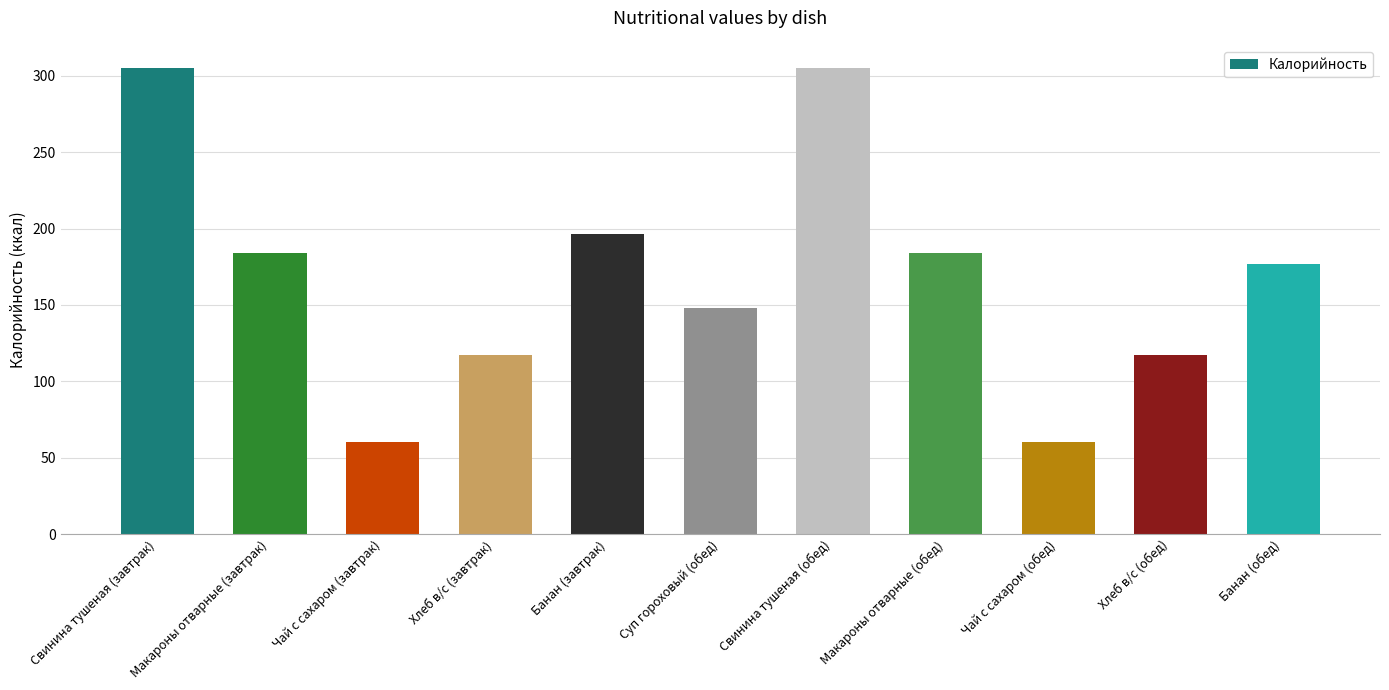

How many bars are there in total?

11